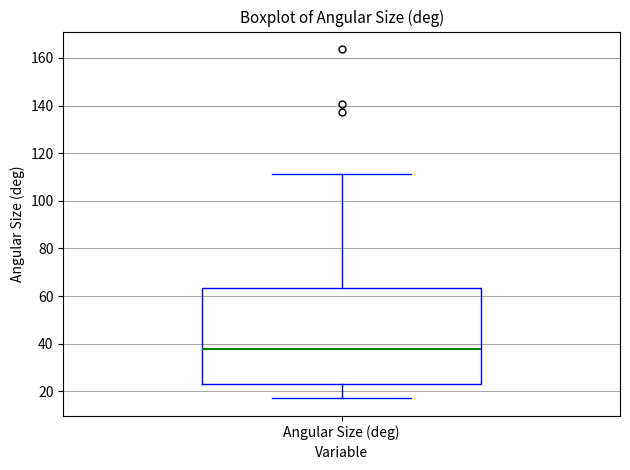

Read this box plot against the y-axis: the position of the median line, the range covered by the box, and the ends of both whiskers. The values are not printed on the chart, so give them approximately, as read against the axis.

median 38, box 24 to 64, whiskers 18 to 112